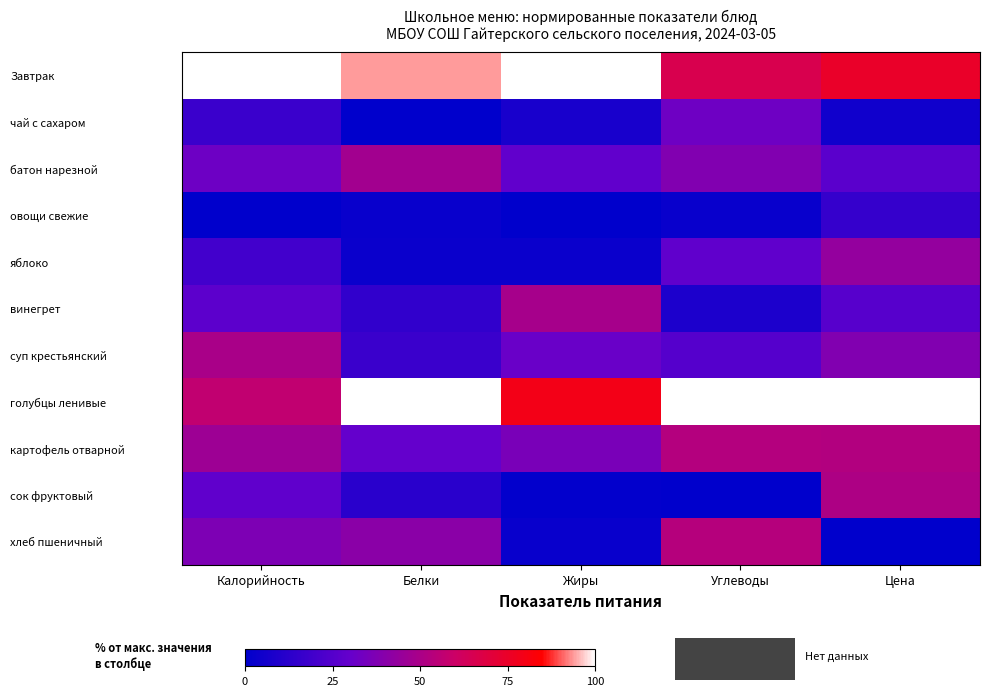

How many data points does each series have?

5